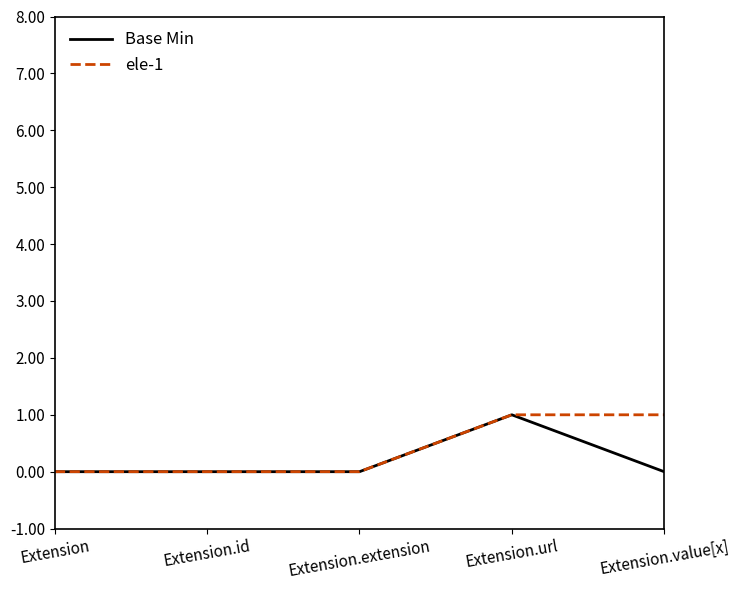

At which category is the sum across all series the highest?

Extension.url